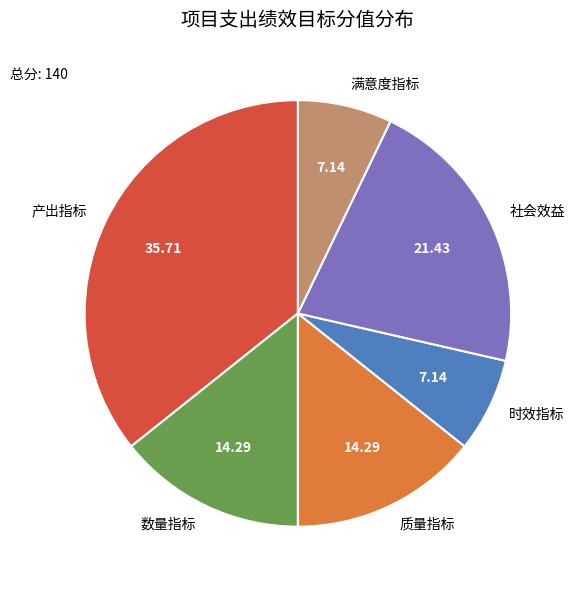

Is there any slice that represents more than half of the pie?

No